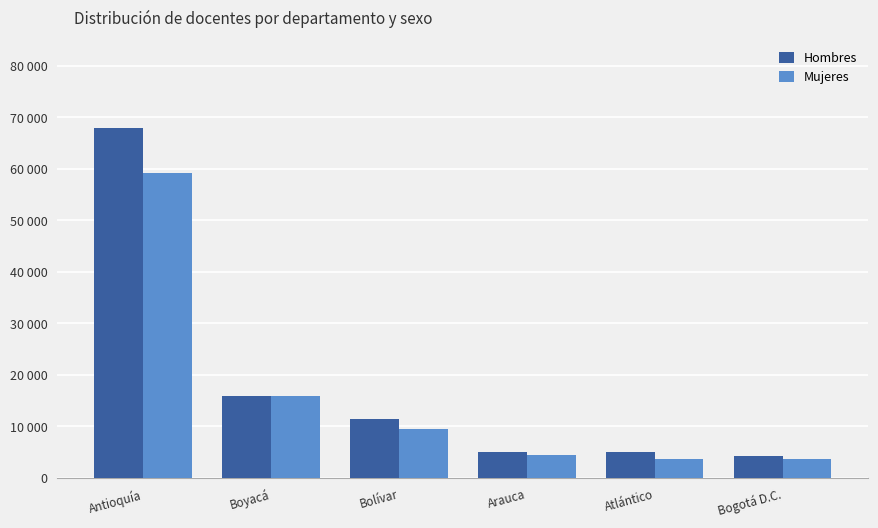

What is the label of the 2nd bar from the right?

Atlántico